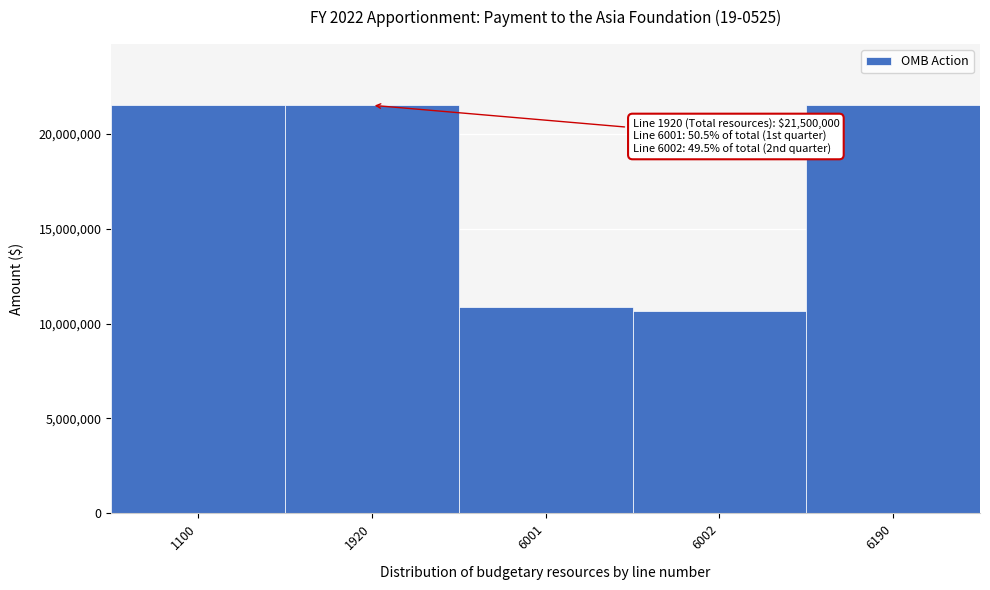

Reading right to left, extract all data points from this chart.

6190=21500000	6002=10636700	6001=10863300	1920=21500000	1100=21500000